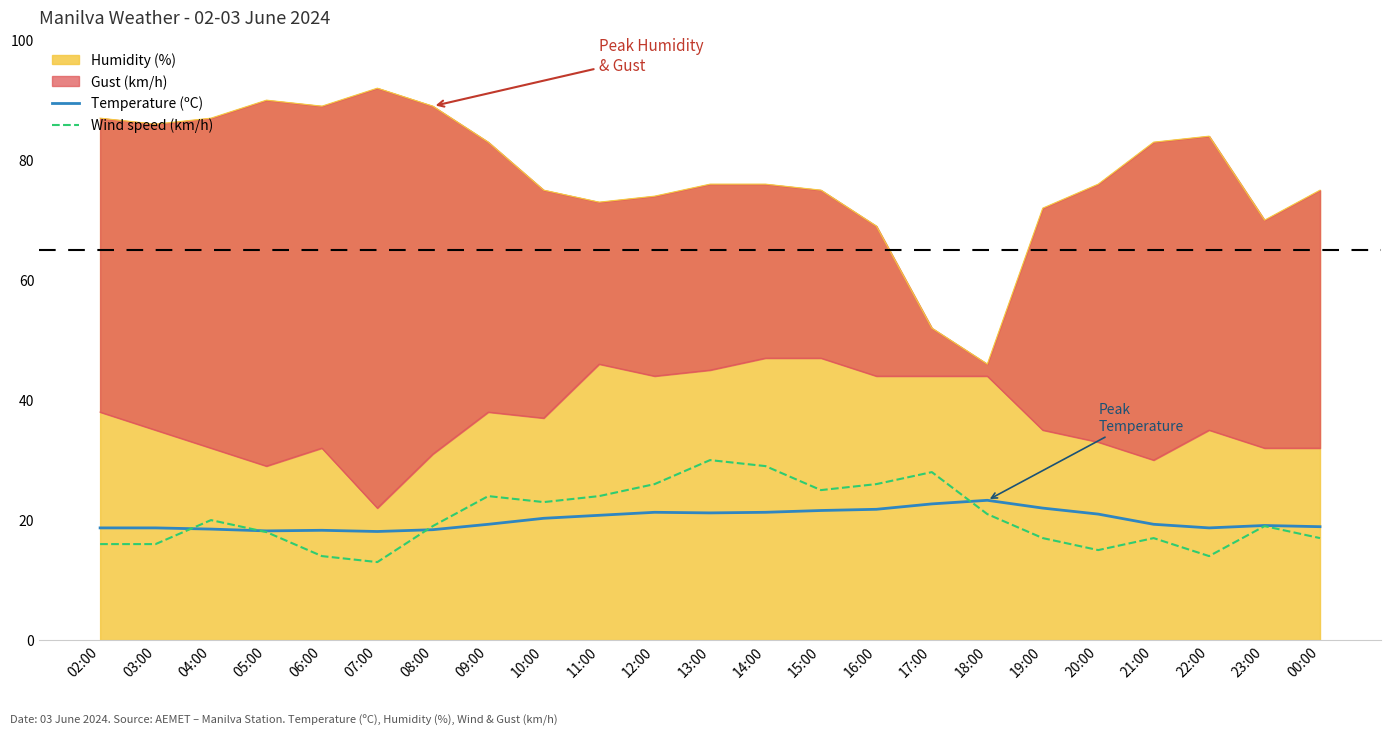

What is the greatest value displayed?

30.0